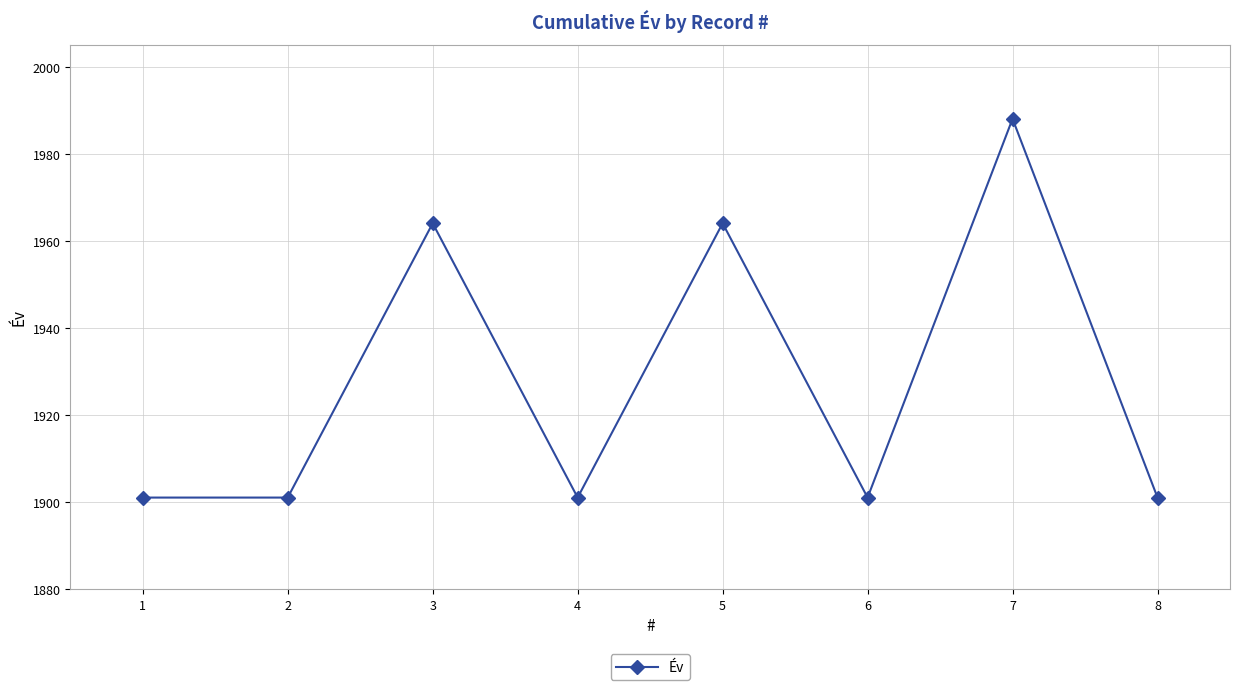

Which label corresponds to the largest value in the chart?

7